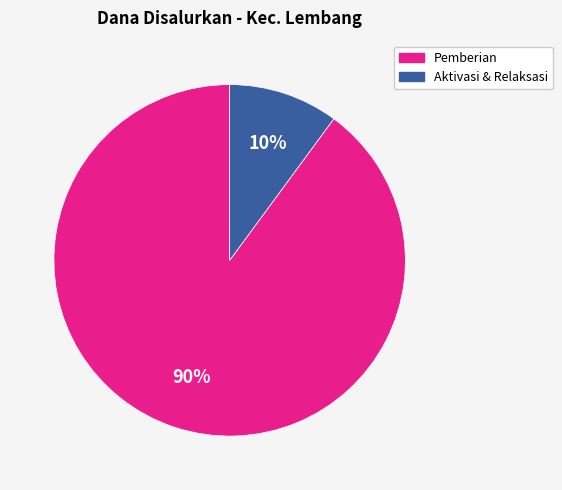

What percentage is the Aktivasi & Relaksasi slice, to the nearest percent?

10%